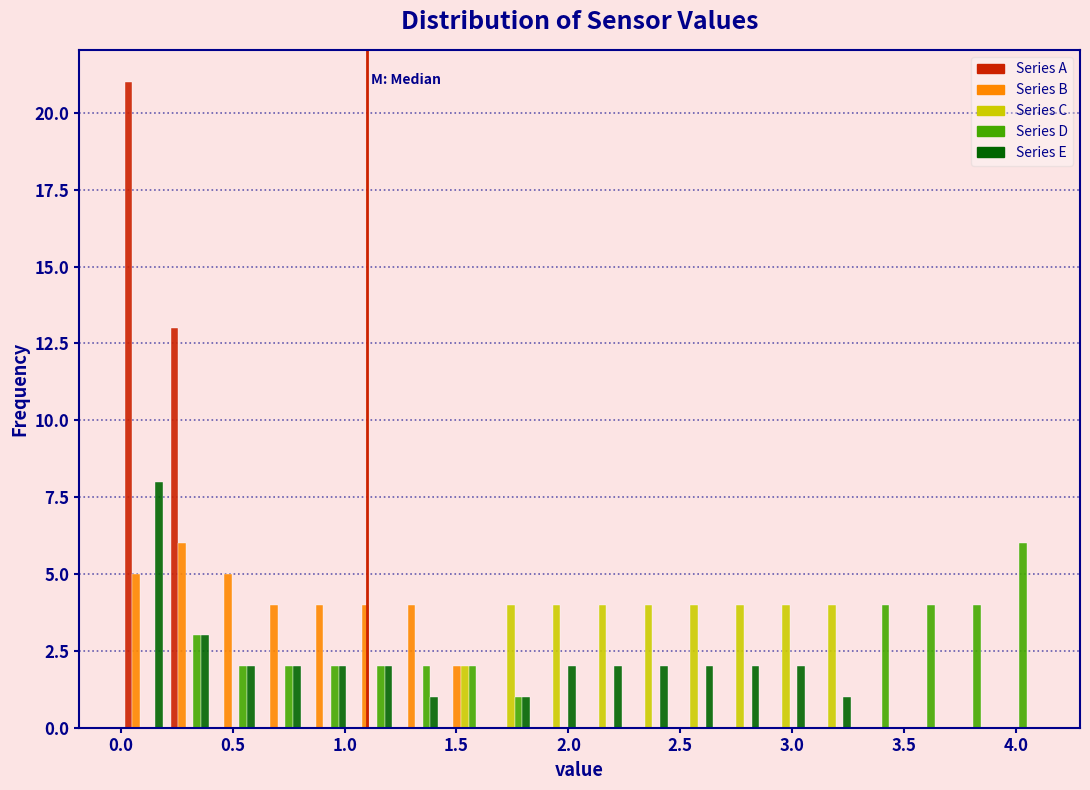

Reading left to right, transcribe this chart: for each range on the x-axis, give the height of each series' bar. Neither the bar edges nor the heights are printed on the chart, so give them approximately, as read against the axes.

0.000 to 0.205: Series A=21	Series B=5	Series C=0	Series D=0	Series E=8
0.205 to 0.410: Series A=13	Series B=6	Series C=0	Series D=3	Series E=3
0.410 to 0.615: Series A=0	Series B=5	Series C=0	Series D=2	Series E=2
0.615 to 0.820: Series A=0	Series B=4	Series C=0	Series D=2	Series E=2
0.820 to 1.025: Series A=0	Series B=4	Series C=0	Series D=2	Series E=2
1.025 to 1.230: Series A=0	Series B=4	Series C=0	Series D=2	Series E=2
1.230 to 1.435: Series A=0	Series B=4	Series C=0	Series D=2	Series E=1
1.435 to 1.640: Series A=0	Series B=2	Series C=2	Series D=2	Series E=0
1.640 to 1.845: Series A=0	Series B=0	Series C=4	Series D=1	Series E=1
1.845 to 2.050: Series A=0	Series B=0	Series C=4	Series D=0	Series E=2
2.050 to 2.255: Series A=0	Series B=0	Series C=4	Series D=0	Series E=2
2.255 to 2.460: Series A=0	Series B=0	Series C=4	Series D=0	Series E=2
2.460 to 2.665: Series A=0	Series B=0	Series C=4	Series D=0	Series E=2
2.665 to 2.870: Series A=0	Series B=0	Series C=4	Series D=0	Series E=2
2.870 to 3.075: Series A=0	Series B=0	Series C=4	Series D=0	Series E=2
3.075 to 3.280: Series A=0	Series B=0	Series C=4	Series D=0	Series E=1
3.280 to 3.485: Series A=0	Series B=0	Series C=0	Series D=4	Series E=0
3.485 to 3.690: Series A=0	Series B=0	Series C=0	Series D=4	Series E=0
3.690 to 3.895: Series A=0	Series B=0	Series C=0	Series D=4	Series E=0
3.895 to 4.100: Series A=0	Series B=0	Series C=0	Series D=6	Series E=0